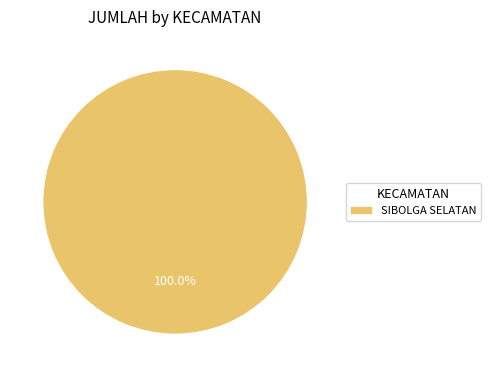

Which slice represents more than half of the pie?

SIBOLGA SELATAN